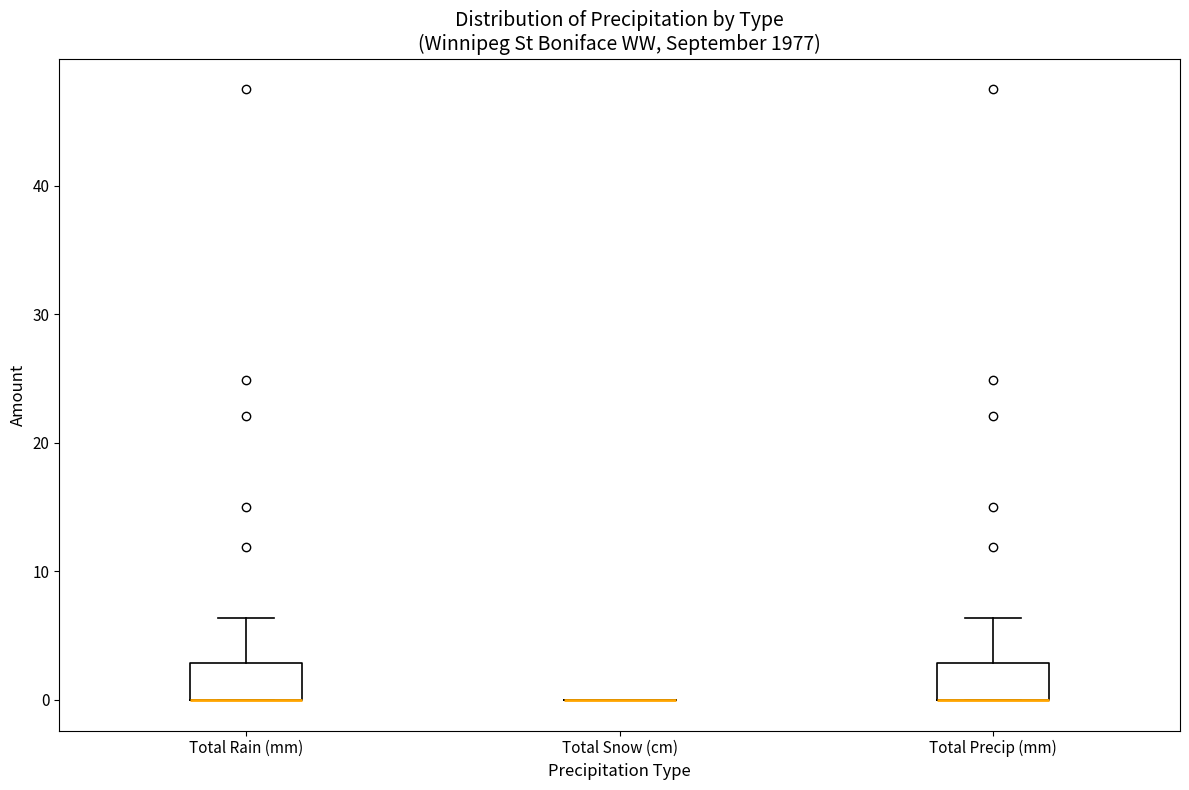

Reading left to right, read every box against the y-axis: the position of its median line, the range the box covers, and the ends of its whiskers. The values are not printed on the chart, so give them approximately, as read against the axis.

Total Rain (mm): median 0 (drawn on the box's lower edge), box 0 to 3, whiskers 0 to 6
Total Snow (cm): box collapsed to a line at 0, whiskers 0 to 0
Total Precip (mm): median 0 (drawn on the box's lower edge), box 0 to 3, whiskers 0 to 6